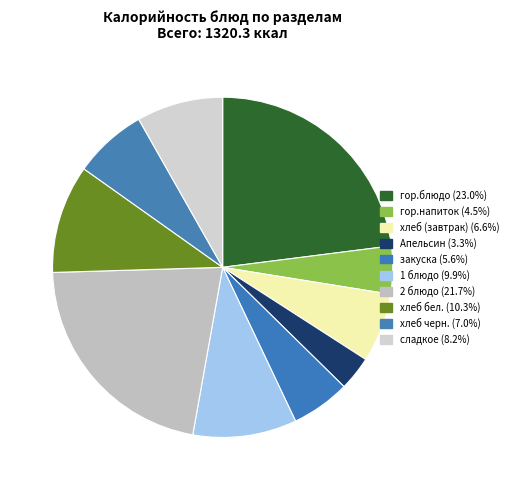

Is it true that закуска is 1% of the pie?

False